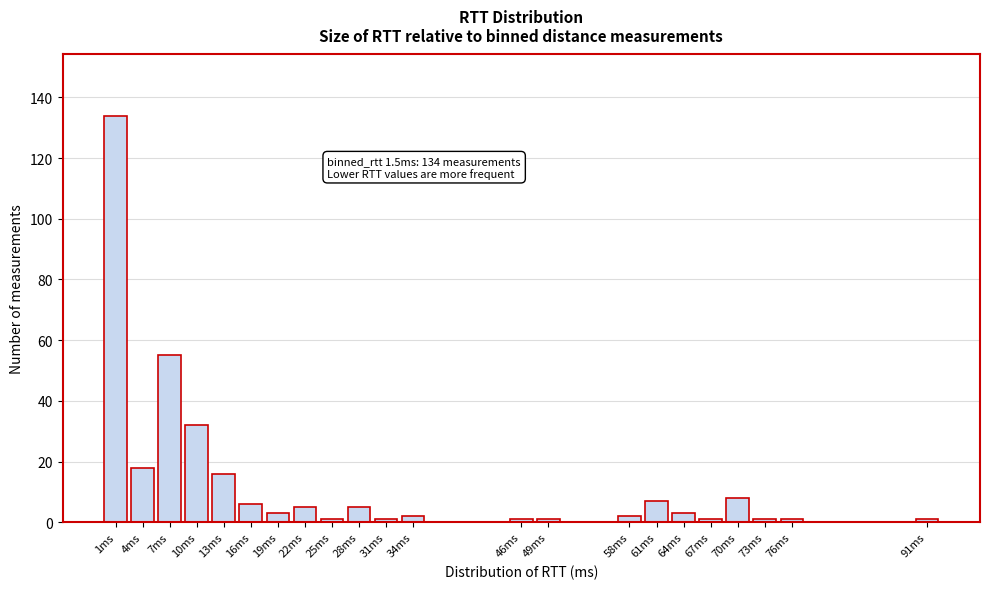

Reading left to right, extract all data points from this chart.

134	18	55	32	16	6	3	5	1	5	1	2	1	1	2	7	3	1	8	1	1	1